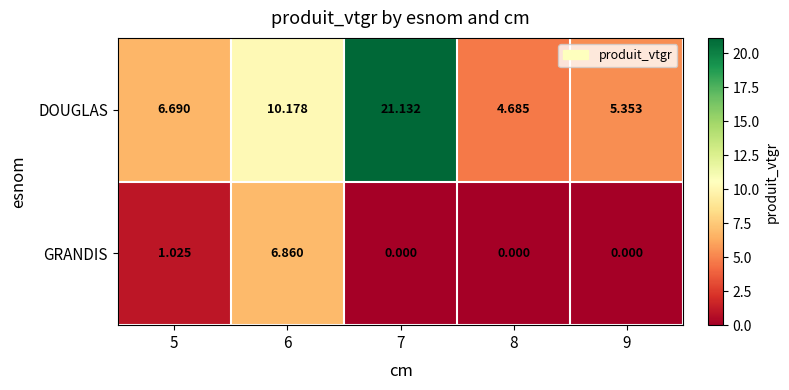

Which series has the largest total across all categories?

DOUGLAS